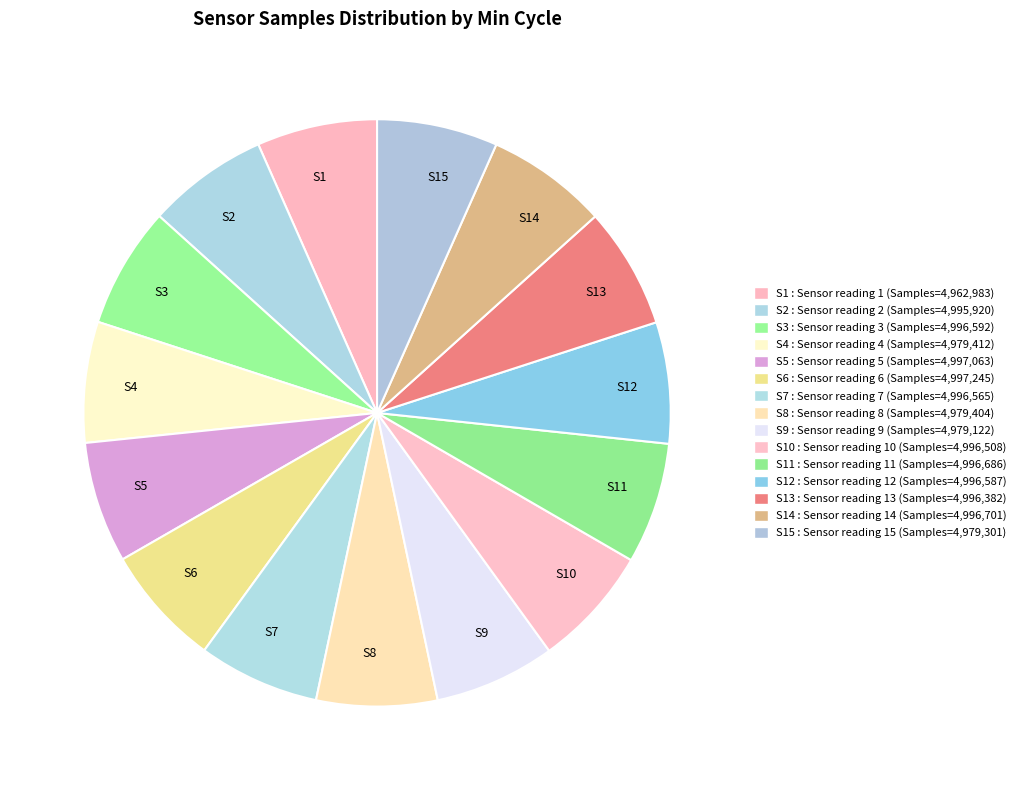

Do S1 and S4 together represent more than half of the pie?

No